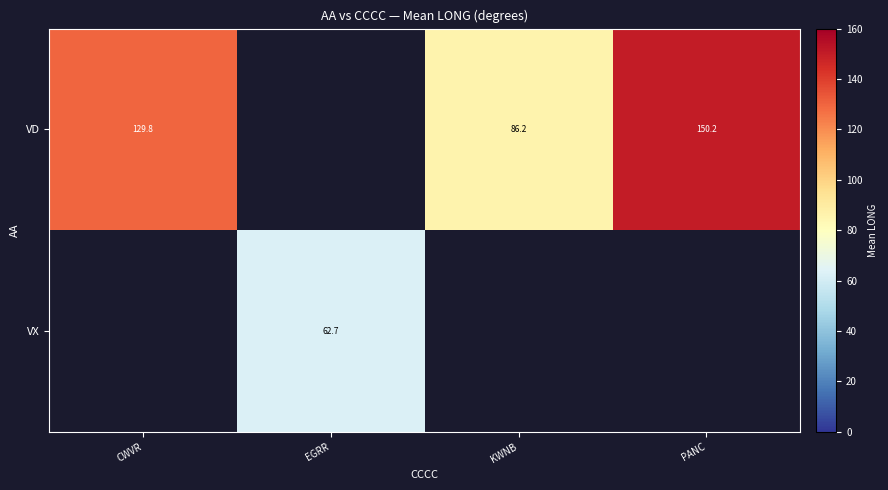

The VX series shows 15.4 at EGRR. True or false?

False